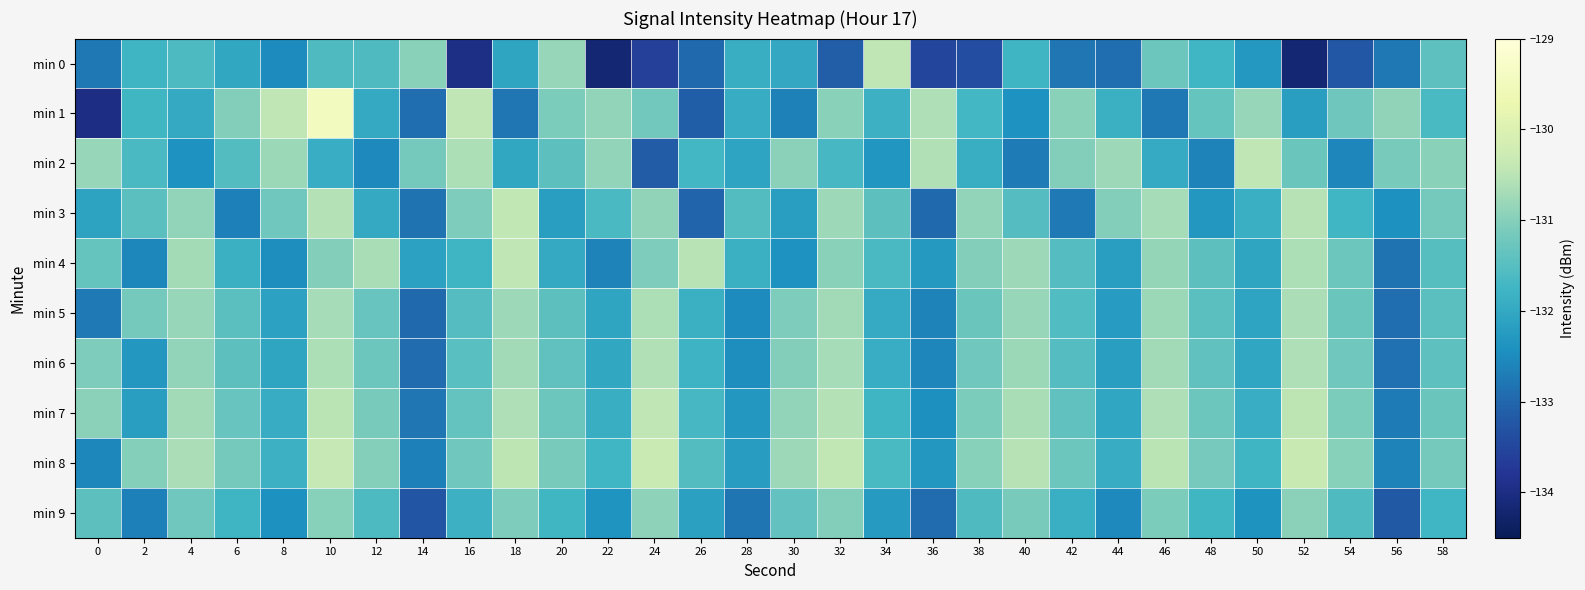

Reading left to right, what are all the values shown in this chart?

min 0: 0=-132.8	2=-131.8	4=-131.6	6=-132.0	8=-132.5	10=-131.6	12=-131.6	14=-131.0	16=-134.0	18=-132.1	20=-130.8	22=-134.2	24=-133.6	26=-133.0	28=-131.9	30=-132.0	32=-133.1	34=-130.5	36=-133.5	38=-133.4	40=-131.8	42=-132.8	44=-132.9	46=-131.3	48=-131.8	50=-132.3	52=-134.2	54=-133.2	56=-132.8	58=-131.4
min 1: 0=-134.0	2=-131.7	4=-132.0	6=-131.0	8=-130.4	10=-129.4	12=-132.0	14=-132.9	16=-130.4	18=-132.8	20=-131.1	22=-130.9	24=-131.2	26=-133.1	28=-131.9	30=-132.6	32=-131.0	34=-131.8	36=-130.6	38=-131.7	40=-132.4	42=-131.0	44=-131.8	46=-132.8	48=-131.3	50=-130.8	52=-132.2	54=-131.2	56=-130.9	58=-131.7
min 2: 0=-130.8	2=-131.6	4=-132.4	6=-131.6	8=-130.8	10=-131.9	12=-132.5	14=-131.2	16=-130.6	18=-132.0	20=-131.4	22=-130.9	24=-133.2	26=-131.7	28=-132.1	30=-130.9	32=-131.7	34=-132.3	36=-130.6	38=-131.9	40=-132.7	42=-131.0	44=-130.8	46=-131.9	48=-132.6	50=-130.4	52=-131.3	54=-132.6	56=-131.1	58=-131.0
min 3: 0=-132.1	2=-131.4	4=-130.9	6=-132.7	8=-131.2	10=-130.6	12=-132.0	14=-132.8	16=-131.1	18=-130.4	20=-132.2	22=-131.6	24=-130.9	26=-133.0	28=-131.6	30=-132.2	32=-130.8	34=-131.4	36=-133.0	38=-130.9	40=-131.5	42=-132.8	44=-131.0	46=-130.7	48=-132.3	50=-131.9	52=-130.5	54=-131.8	56=-132.4	58=-131.2
min 4: 0=-131.3	2=-132.6	4=-130.7	6=-131.8	8=-132.5	10=-131.0	12=-130.7	14=-132.1	16=-131.8	18=-130.4	20=-132.0	22=-132.6	24=-131.1	26=-130.5	28=-131.8	30=-132.4	32=-131.0	34=-131.6	36=-132.3	38=-131.0	40=-130.8	42=-131.5	44=-132.2	46=-130.9	48=-131.4	50=-132.1	52=-130.6	54=-131.3	56=-132.8	58=-131.5
min 5: 0=-132.7	2=-131.2	4=-130.8	6=-131.5	8=-132.1	10=-130.7	12=-131.3	14=-133.0	16=-131.5	18=-130.8	20=-131.4	22=-132.1	24=-130.6	26=-131.8	28=-132.5	30=-131.1	32=-130.7	34=-132.0	36=-132.6	38=-131.3	40=-130.8	42=-131.6	44=-132.2	46=-130.8	48=-131.4	50=-132.1	52=-130.7	54=-131.3	56=-132.9	58=-131.5
min 6: 0=-131.1	2=-132.3	4=-130.9	6=-131.4	8=-132.1	10=-130.6	12=-131.3	14=-132.9	16=-131.5	18=-130.7	20=-131.4	22=-132.0	24=-130.6	26=-131.8	28=-132.5	30=-131.0	32=-130.7	34=-131.9	36=-132.6	38=-131.2	40=-130.8	42=-131.5	44=-132.2	46=-130.7	48=-131.4	50=-132.0	52=-130.6	54=-131.2	56=-132.9	58=-131.4
min 7: 0=-130.9	2=-132.2	4=-130.7	6=-131.3	8=-131.9	10=-130.5	12=-131.1	14=-132.8	16=-131.3	18=-130.6	20=-131.3	22=-131.9	24=-130.4	26=-131.7	28=-132.3	30=-130.9	32=-130.6	34=-131.8	36=-132.4	38=-131.1	40=-130.7	42=-131.4	44=-132.1	46=-130.6	48=-131.3	50=-131.9	52=-130.5	54=-131.1	56=-132.7	58=-131.3
min 8: 0=-132.6	2=-131.0	4=-130.7	6=-131.2	8=-131.8	10=-130.4	12=-131.0	14=-132.7	16=-131.2	18=-130.5	20=-131.1	22=-131.8	24=-130.3	26=-131.6	28=-132.2	30=-130.8	32=-130.4	34=-131.7	36=-132.3	38=-131.0	40=-130.5	42=-131.3	44=-131.9	46=-130.5	48=-131.2	50=-131.8	52=-130.3	54=-131.0	56=-132.6	58=-131.2
min 9: 0=-131.4	2=-132.7	4=-131.2	6=-131.8	8=-132.4	10=-131.0	12=-131.6	14=-133.3	16=-131.8	18=-131.1	20=-131.7	22=-132.4	24=-130.9	26=-132.2	28=-132.8	30=-131.4	32=-131.0	34=-132.3	36=-132.9	38=-131.6	40=-131.1	42=-131.9	44=-132.5	46=-131.1	48=-131.8	50=-132.4	52=-130.9	54=-131.6	56=-133.2	58=-131.8